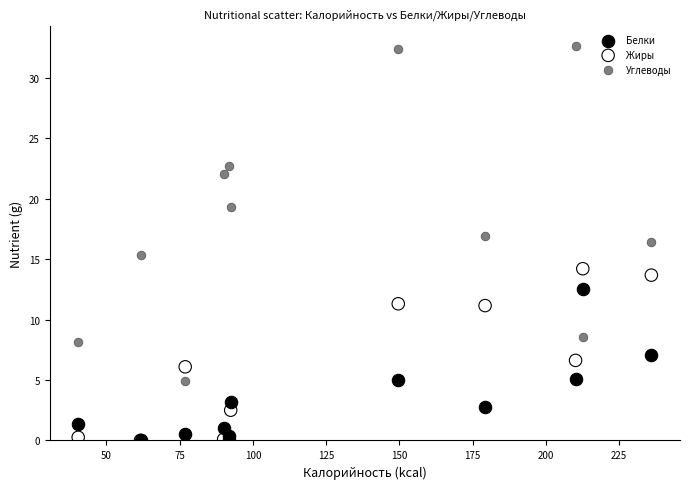

Which series reaches the maximum Y coordinate?

Углеводы